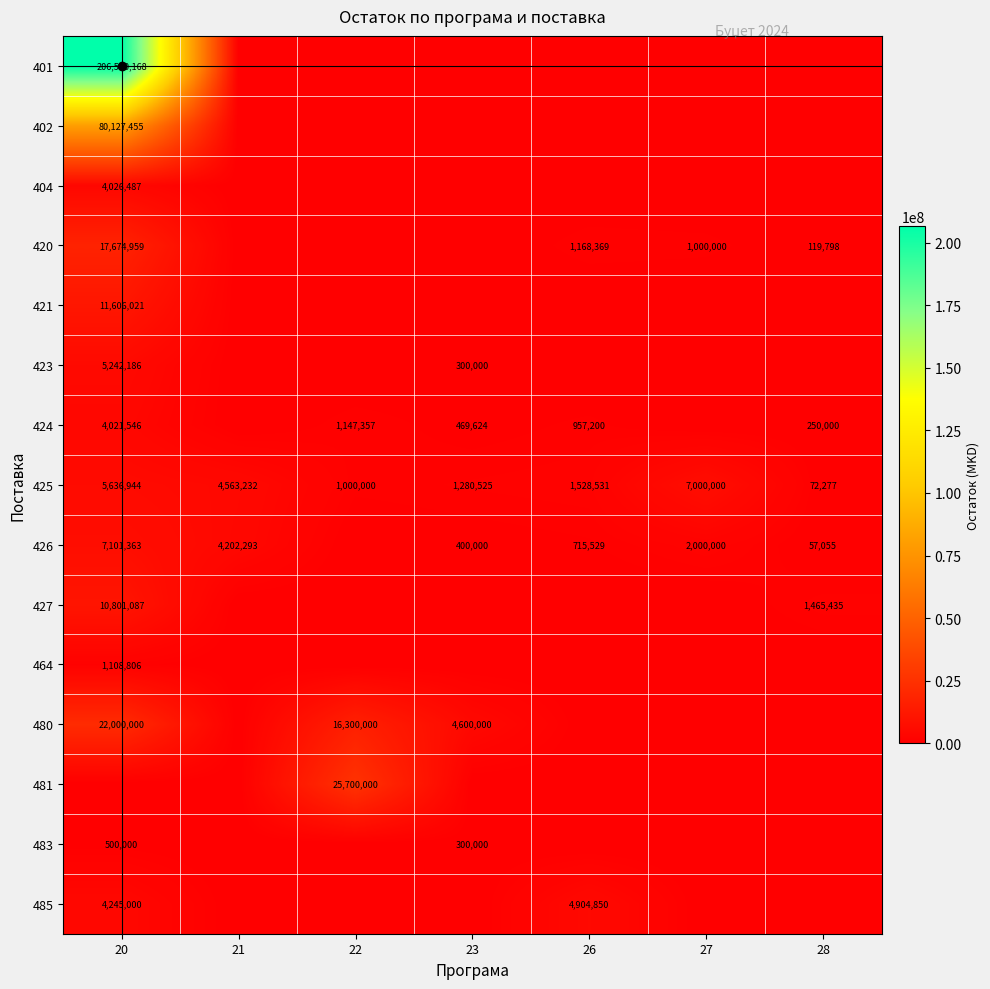

What is the difference between the 425 values at 28 and 23?

1208248